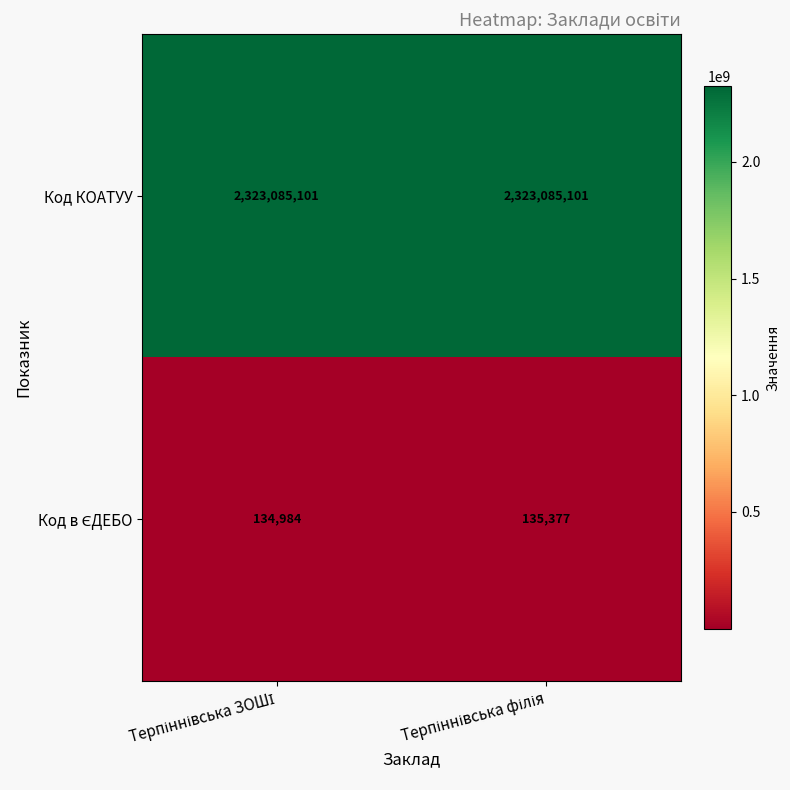

Which series has the largest total across all categories?

Код КОАТУУ